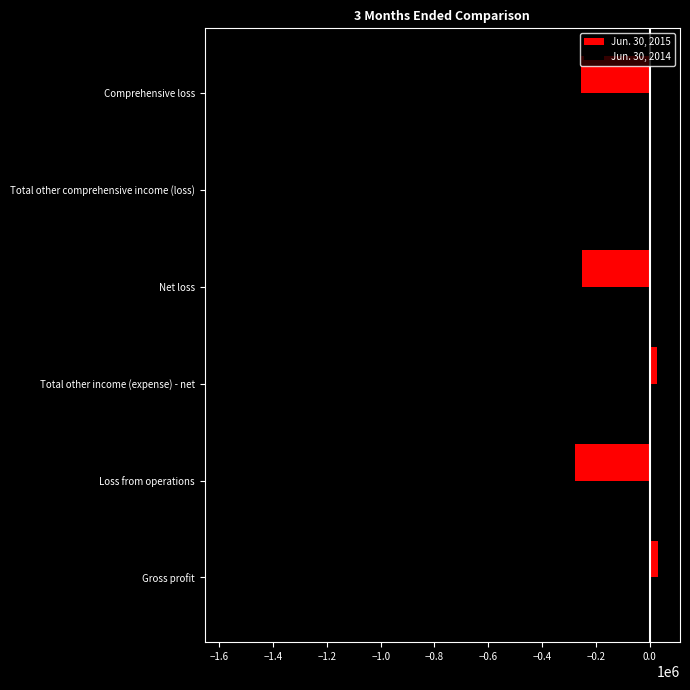

What is the sum of all Jun. 30, 2015 values?

-724849